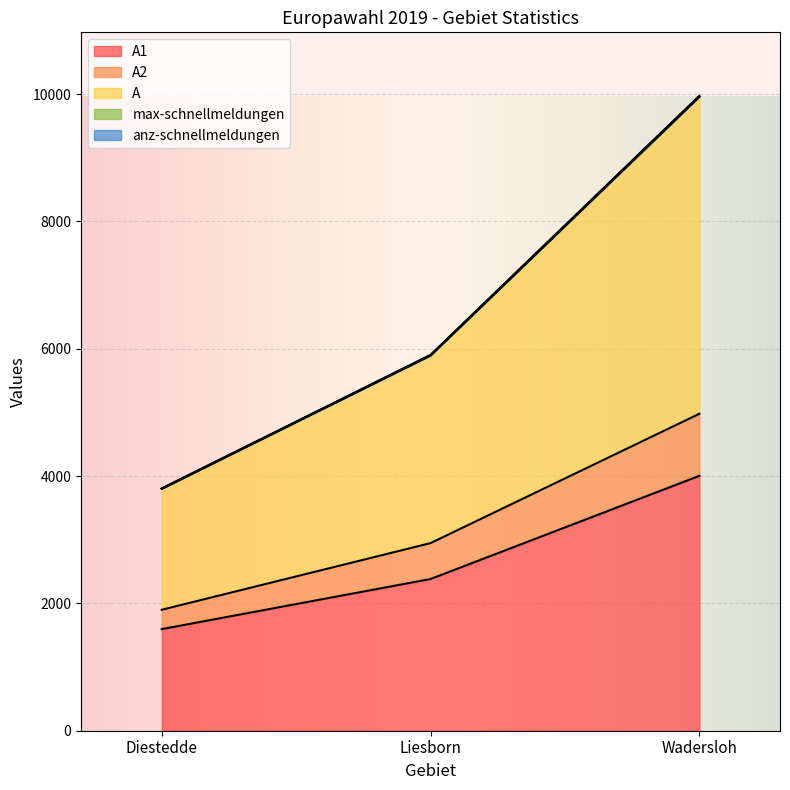

What is the sum of the max-schnellmeldungen values at Liesborn and Wadersloh?

15865